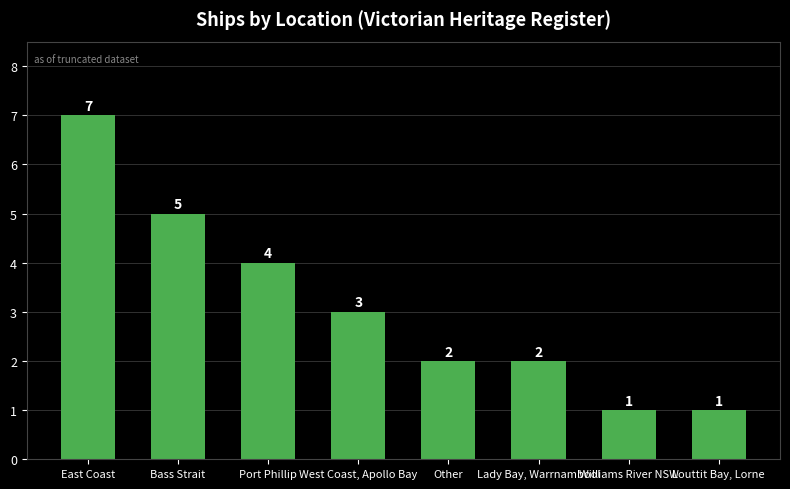

What is the ratio of the value at West Coast, Apollo Bay to the value at Louttit Bay, Lorne?

3.0